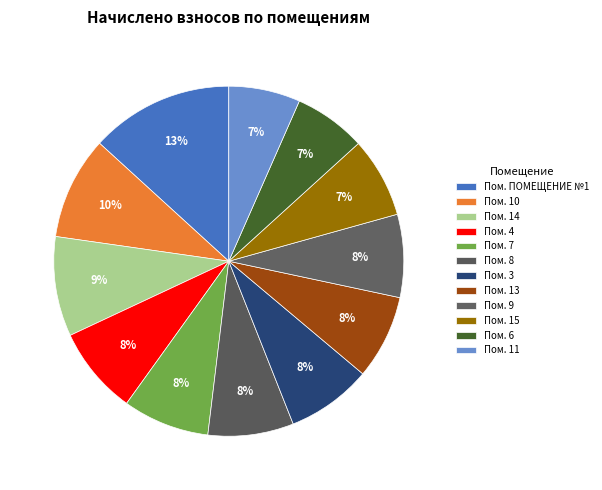

How many segments does this pie chart have?

12